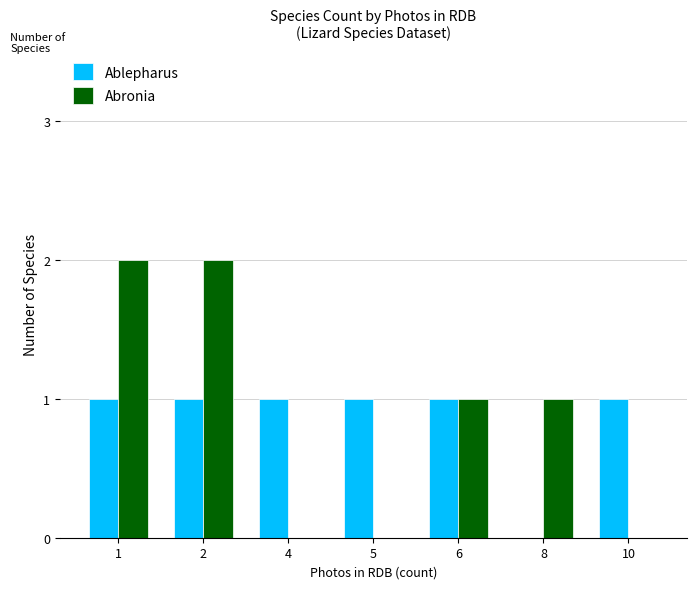

Is the value of Abronia at 10 greater than the value of Ablepharus at 5?

No